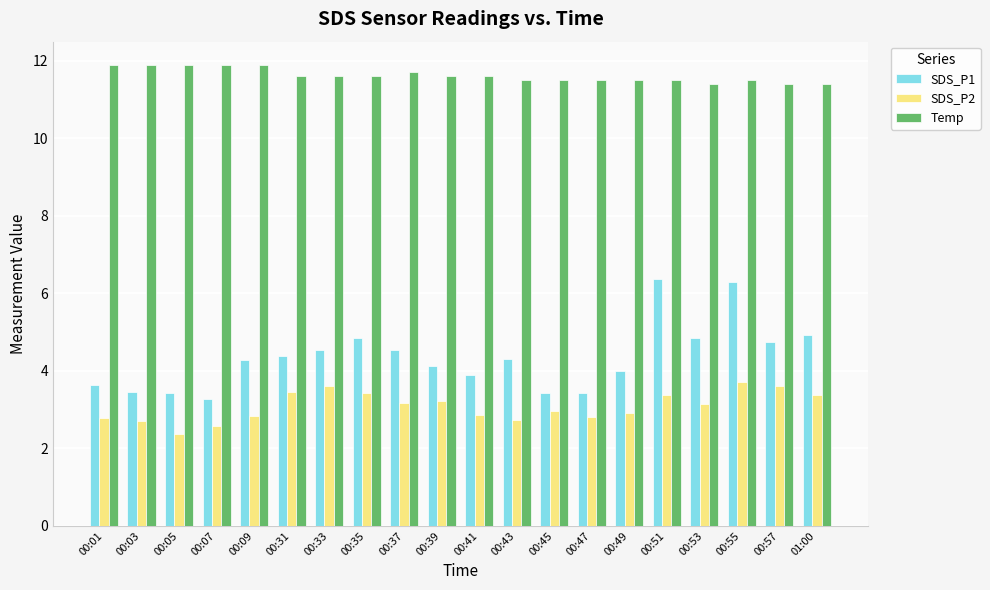

Is it true that SDS_P2 equals 4.1 at 00:09?

False